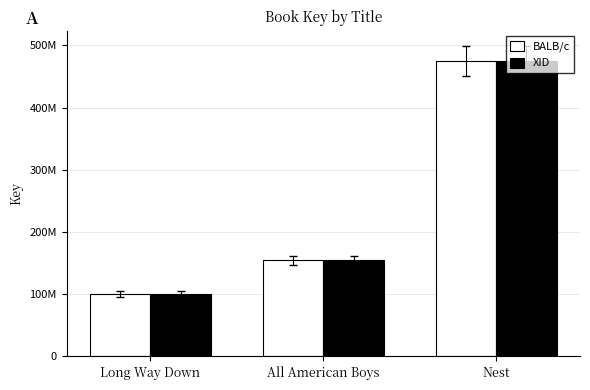

Reading left to right, list all the values displayed in this chart.

BALB/c: 100356512	154558184	474828638
XID: 100356512	154558184	474828638